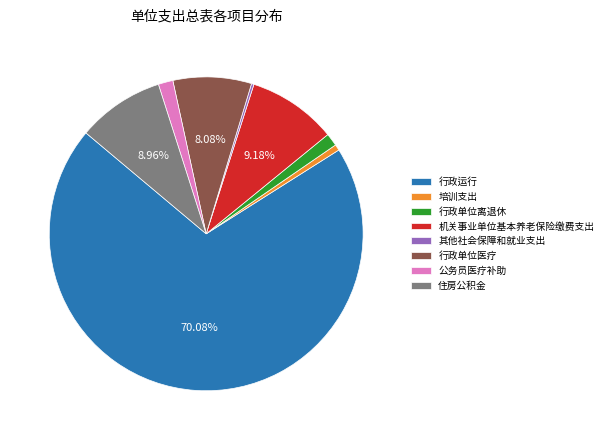

What is the largest slice in the pie chart?

行政运行